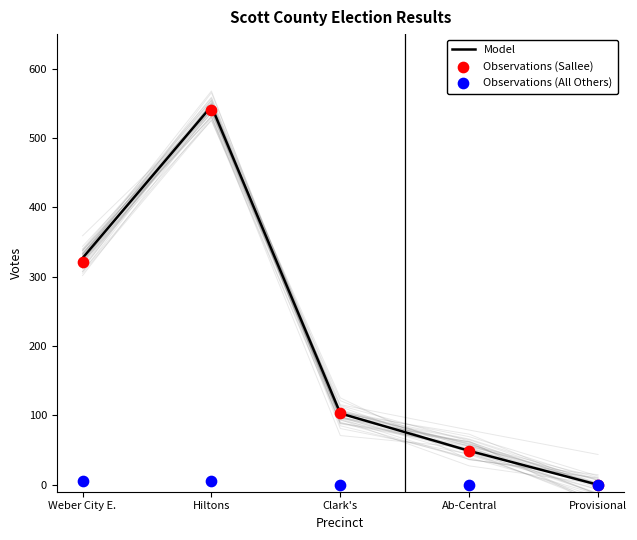

Which series has the largest total across all categories?

Model